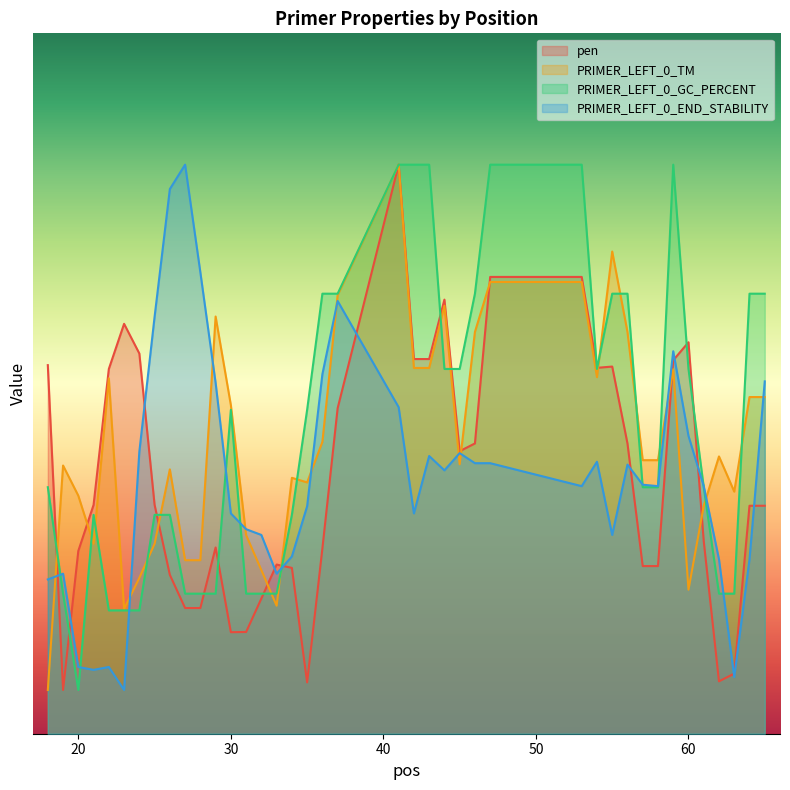

At how many categories does at least one series exceed 1?

40